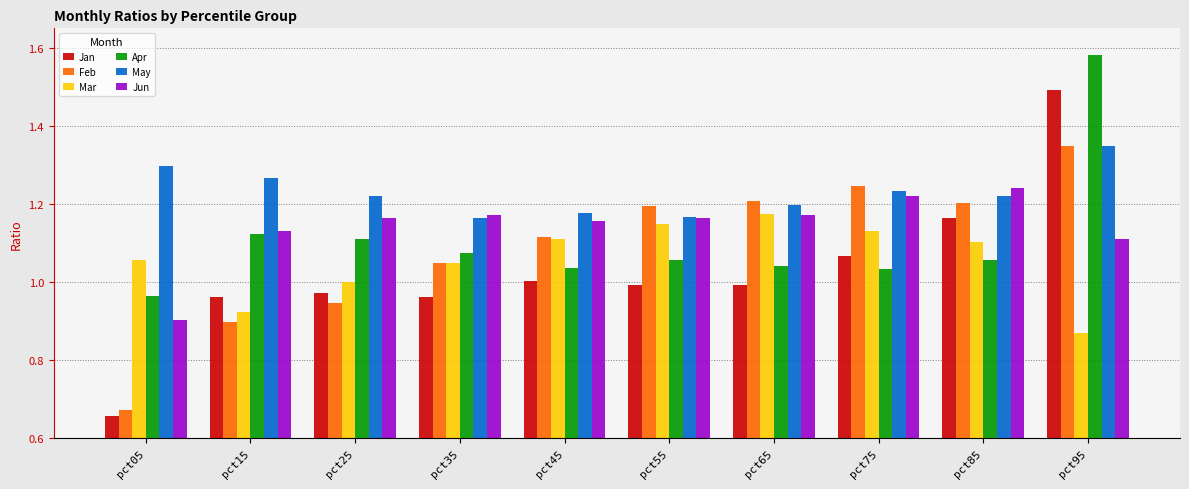

Are the bars grouped side by side (vs. stacked)?

Yes